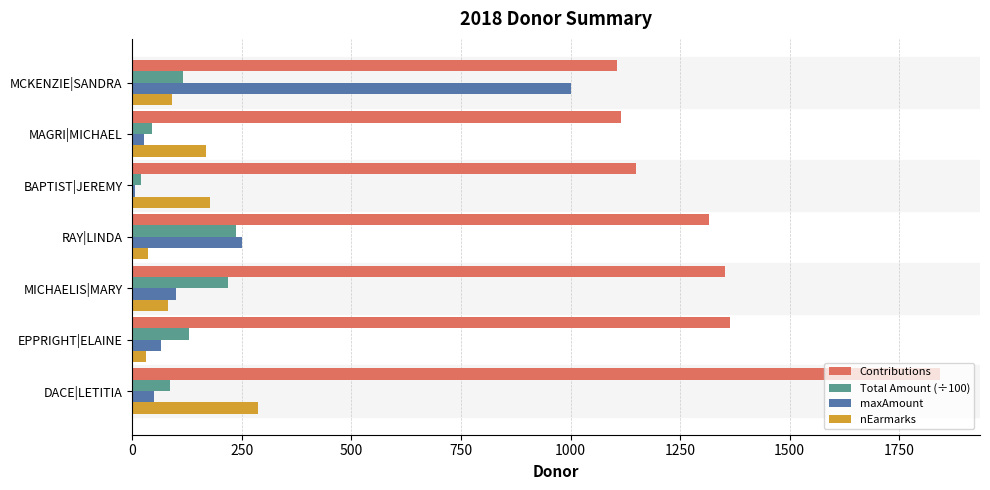

At which label is Contributions closest to 1473?

EPPRIGHT|ELAINE